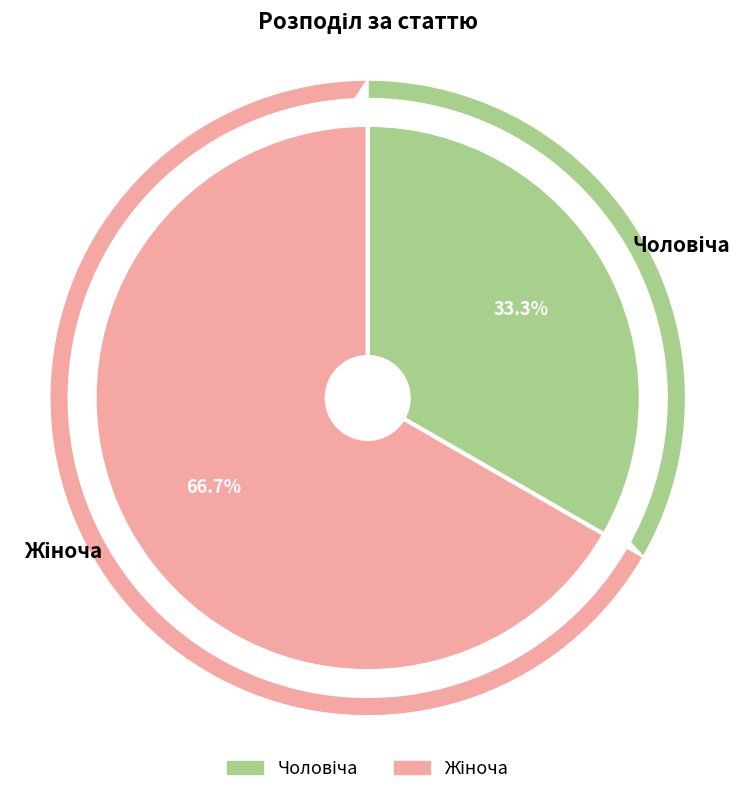

To the nearest percent, what portion does Жіноча represent?

67%